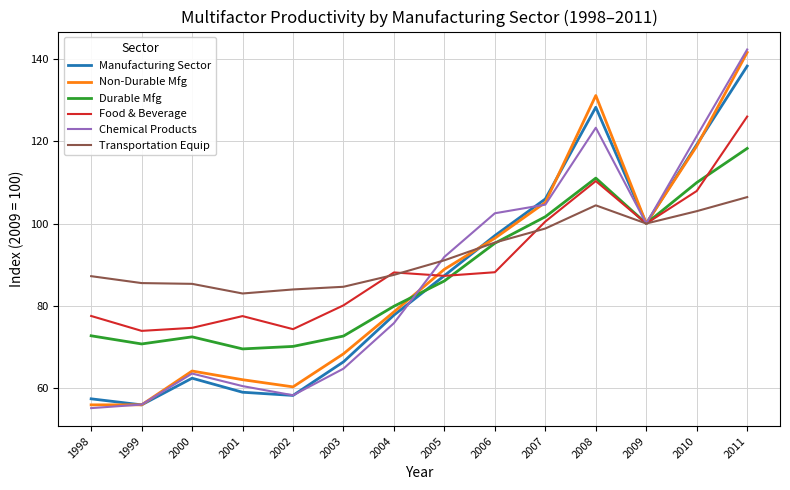

Which series has the largest range (max minus min)?

Chemical Products